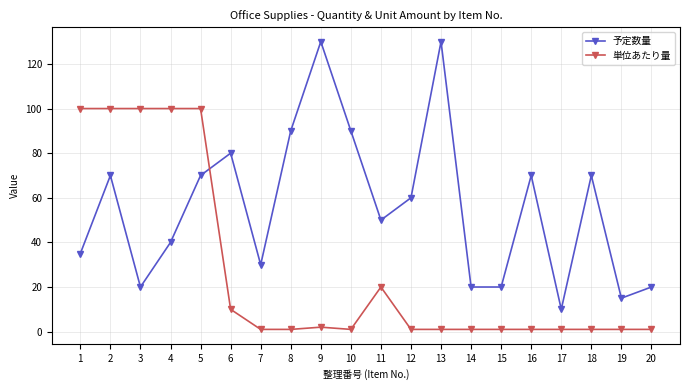

After their last crossing, which series has the higher values: 単位あたり量 or 予定数量?

予定数量